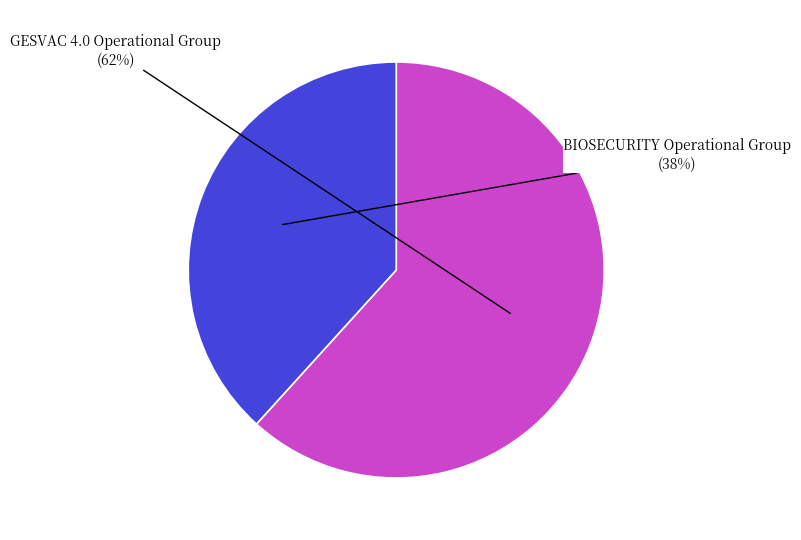

Is there any slice that represents more than half of the pie?

Yes